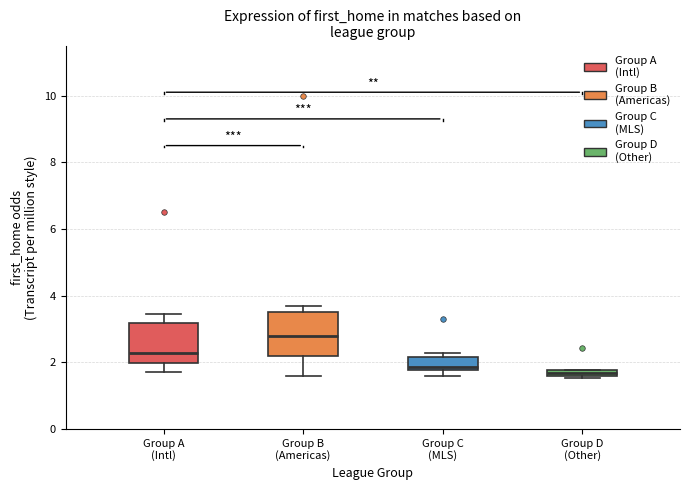

Which box has the highest median line?

Group B (Americas)